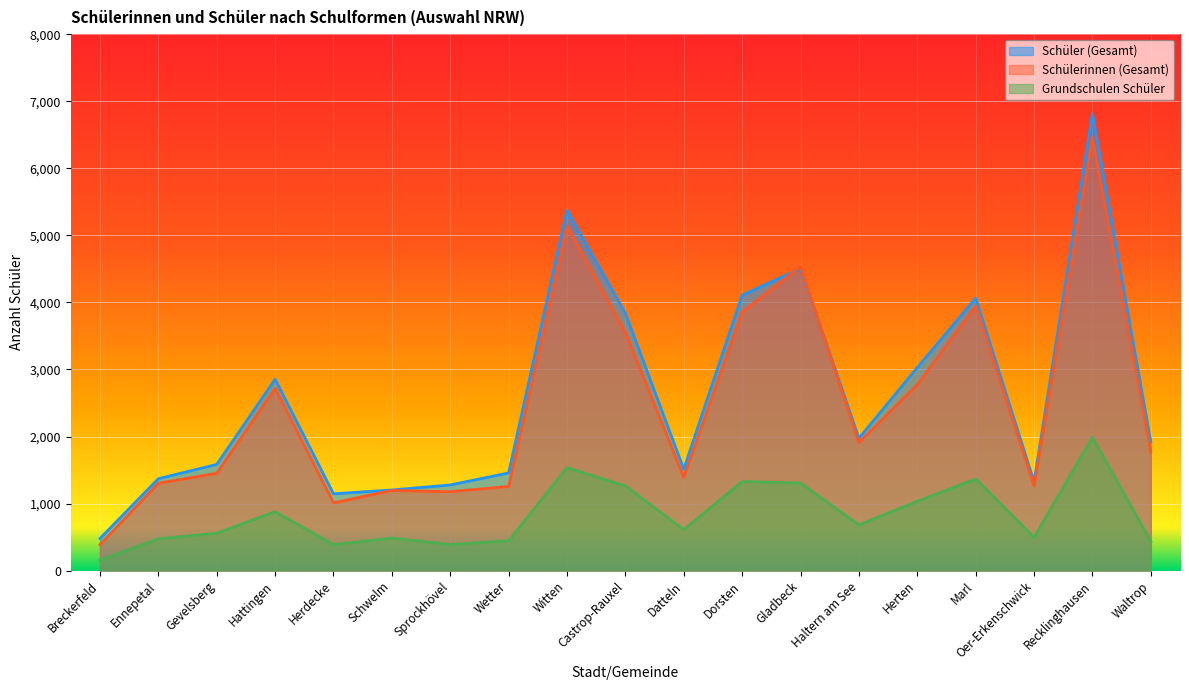

Reading left to right, transcribe all the data shown in this chart.

Schüler (Gesamt): Breckerfeld=479	Ennepetal=1371	Gevelsberg=1584	Hattingen=2854	Herdecke=1146	Schwelm=1203	Sprockhövel=1278	Wetter=1457	Witten=5373	Castrop-Rauxel=3838	Datteln=1514	Dorsten=4108	Gladbeck=4505	Haltern am See=1975	Herten=3028	Marl=4063	Oer-Erkenschwick=1326	Recklinghausen=6812	Waltrop=1922
Schülerinnen (Gesamt): Breckerfeld=387	Ennepetal=1303	Gevelsberg=1452	Hattingen=2720	Herdecke=1011	Schwelm=1196	Sprockhövel=1177	Wetter=1256	Witten=5136	Castrop-Rauxel=3553	Datteln=1393	Dorsten=3858	Gladbeck=4536	Haltern am See=1909	Herten=2776	Marl=3944	Oer-Erkenschwick=1264	Recklinghausen=6458	Waltrop=1770
Grundschulen Schüler: Breckerfeld=156	Ennepetal=474	Gevelsberg=558	Hattingen=880	Herdecke=387	Schwelm=486	Sprockhövel=389	Wetter=446	Witten=1535	Castrop-Rauxel=1263	Datteln=611	Dorsten=1329	Gladbeck=1306	Haltern am See=682	Herten=1034	Marl=1367	Oer-Erkenschwick=495	Recklinghausen=1988	Waltrop=436